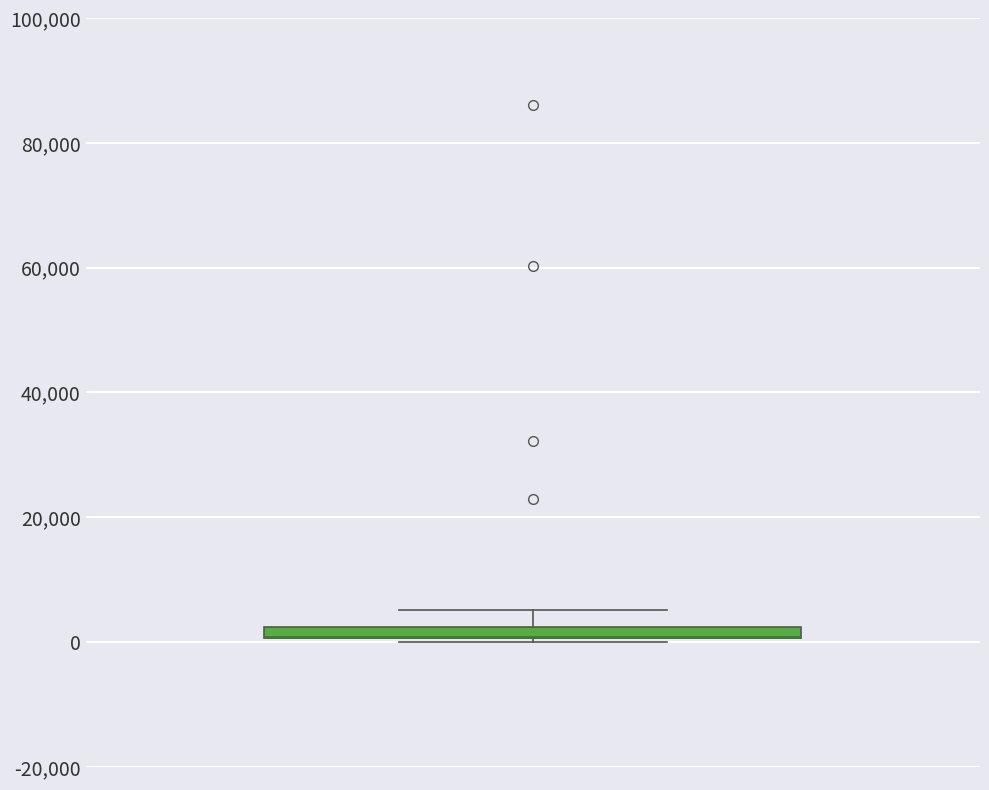

Where is the lower edge of the box on the y-axis? The values are not printed on the chart, so give them approximately, as read against the axis.

0